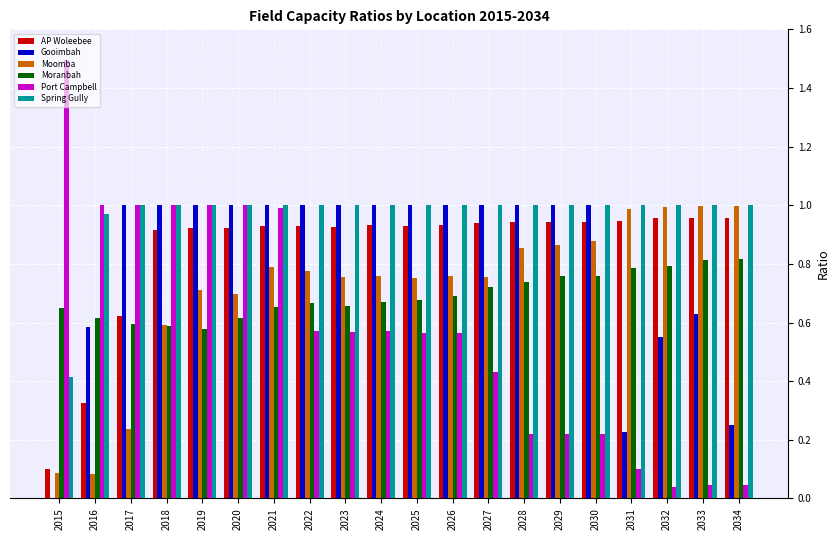

The value of Gooimbah at 2020 is 1.0. True or false?

True